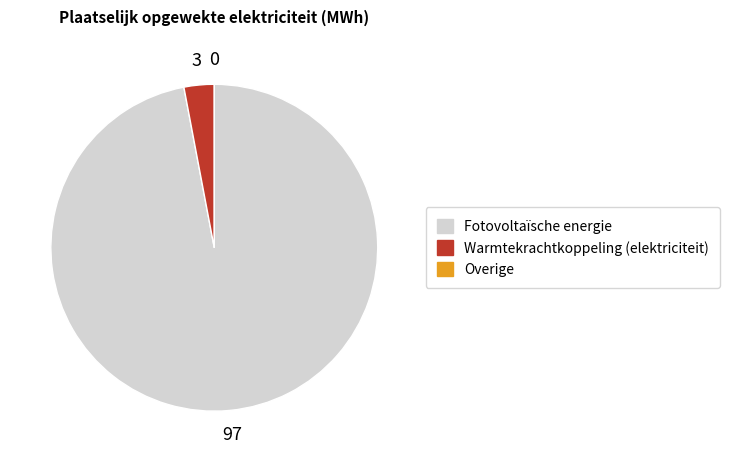

Which category accounts for the majority?

Fotovoltaïsche energie